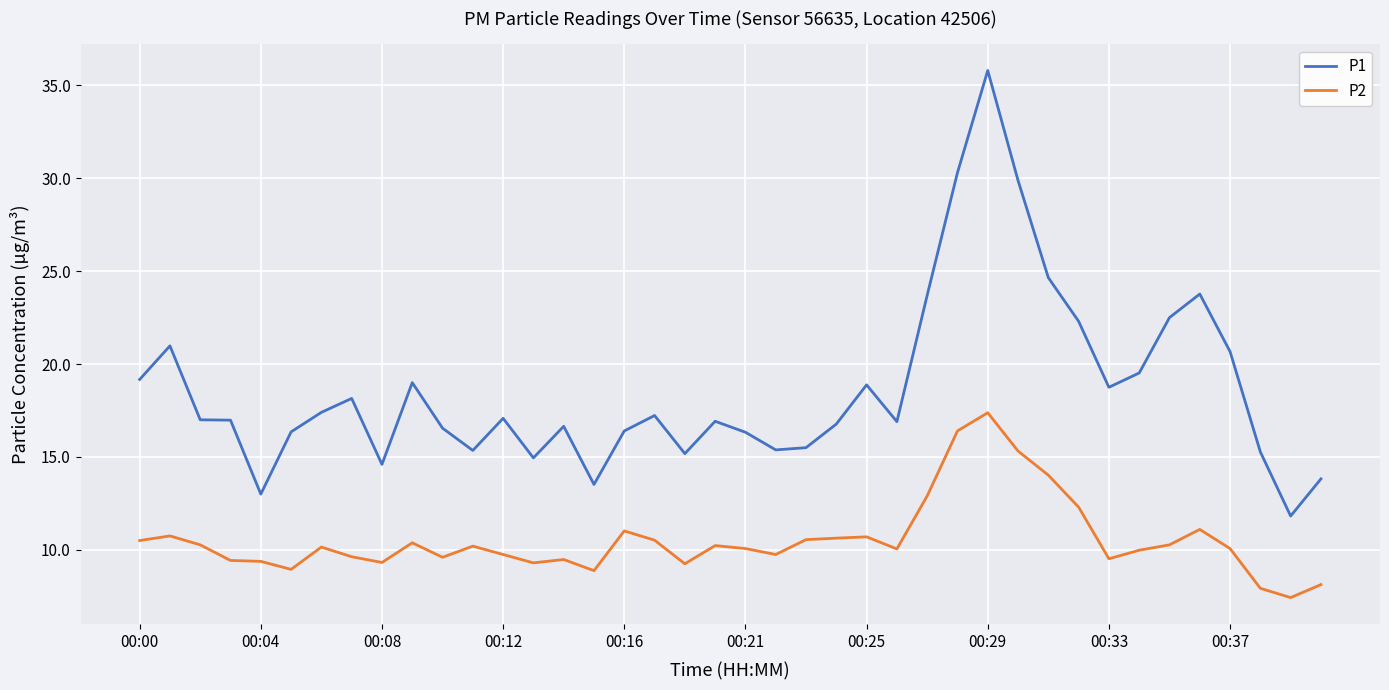

What is the lowest value of the P1 series?

11.8